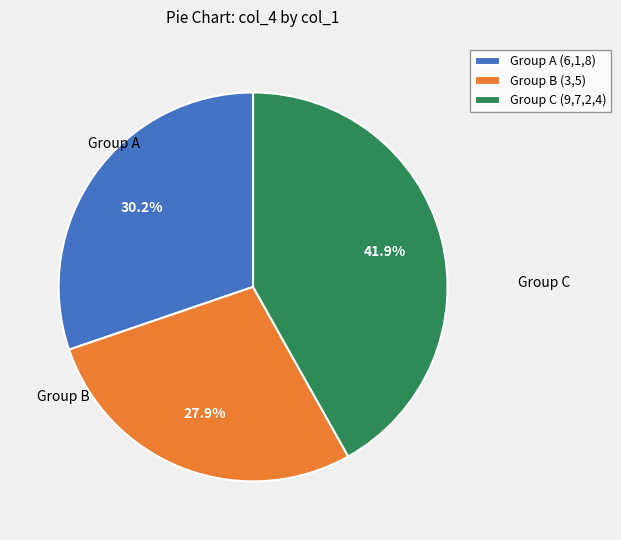

What is the ratio of the value at Group C (9,7,2,4) to the value at Group A (6,1,8)?

1.4